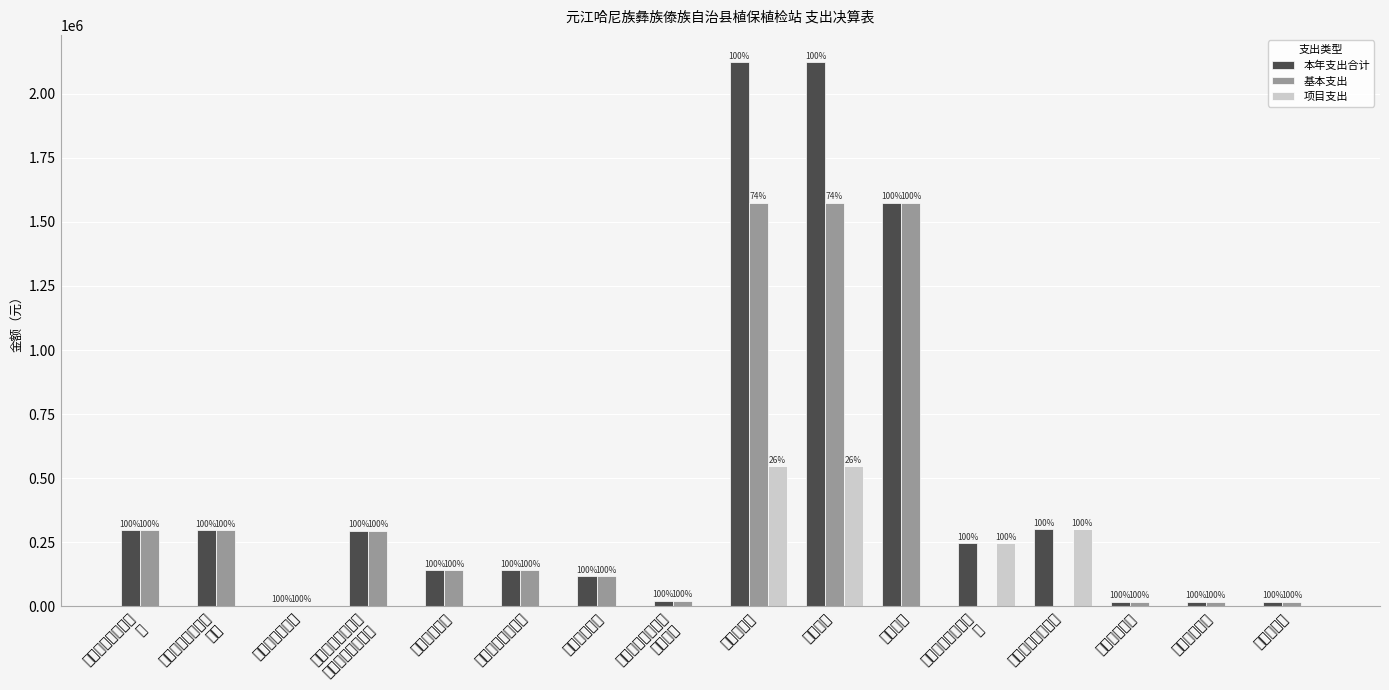

At 其他行政事业单位
医疗支出, list the series in order from smallest to largest.

项目支出, 本年支出合计, 基本支出